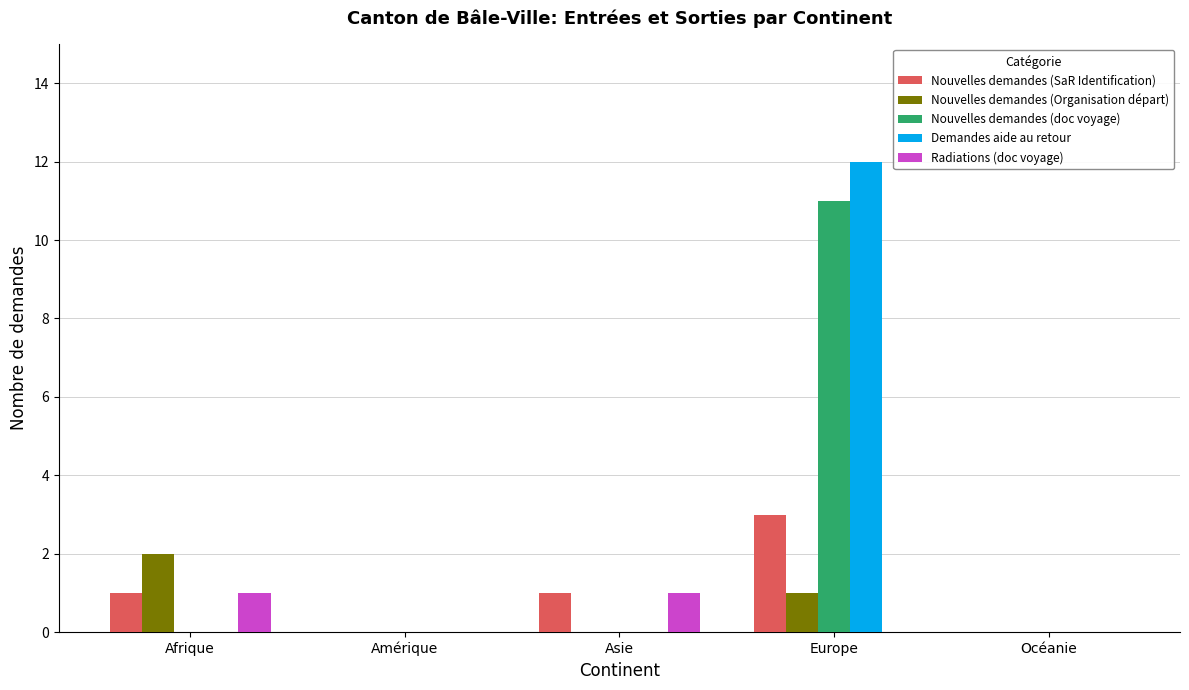

Which series has the widest spread of values?

Demandes aide au retour